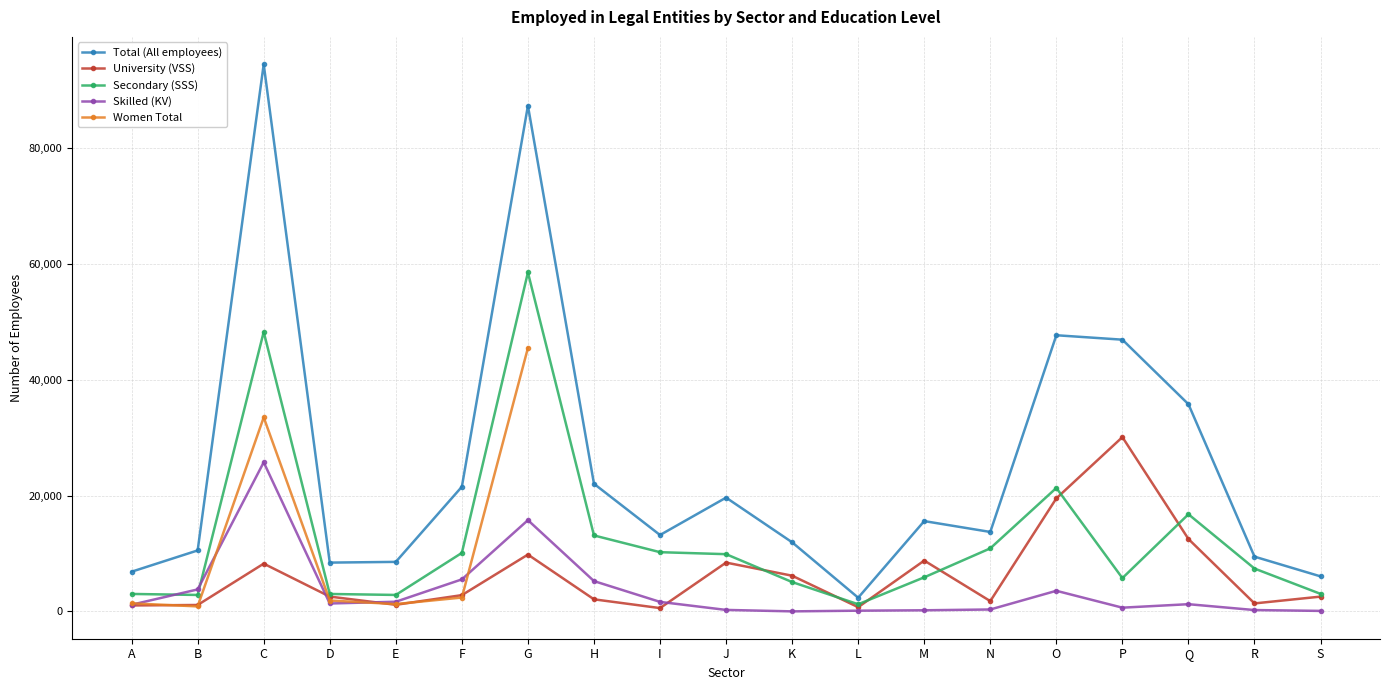

At how many categories does at least one series exceed 3186?

18